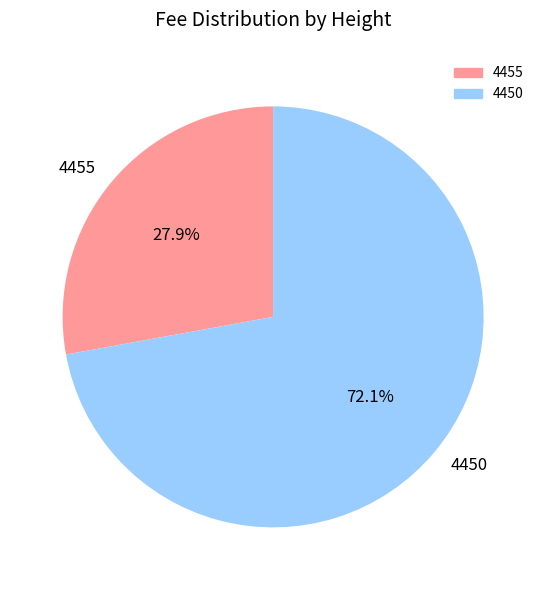

What percentage is the 4450 slice, to the nearest percent?

72%